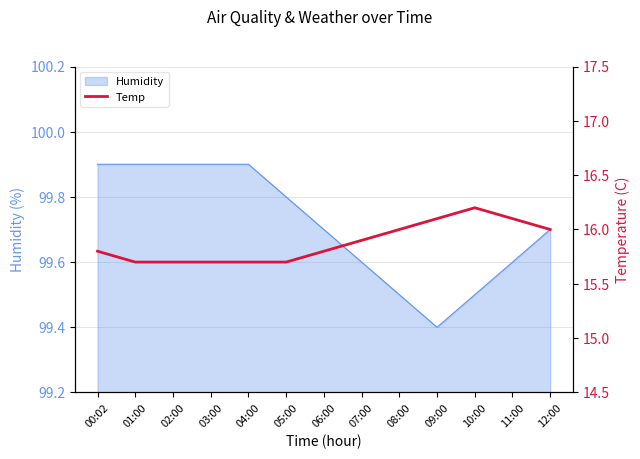

What is the minimum value for Humidity?

99.4